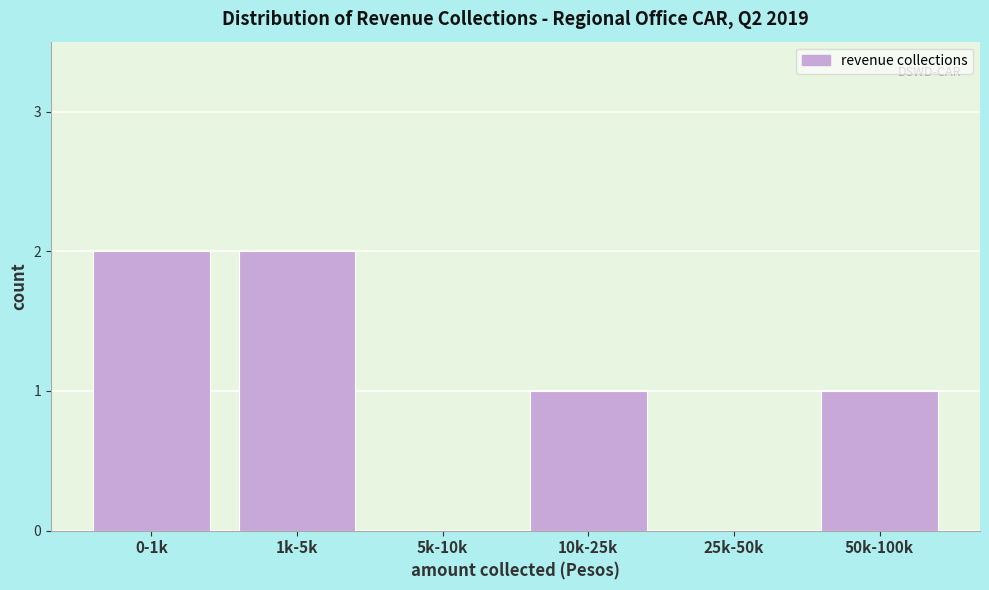

Reading left to right, what are all the values shown in this chart?

0-1k=2	1k-5k=2	5k-10k=0	10k-25k=1	25k-50k=0	50k-100k=1